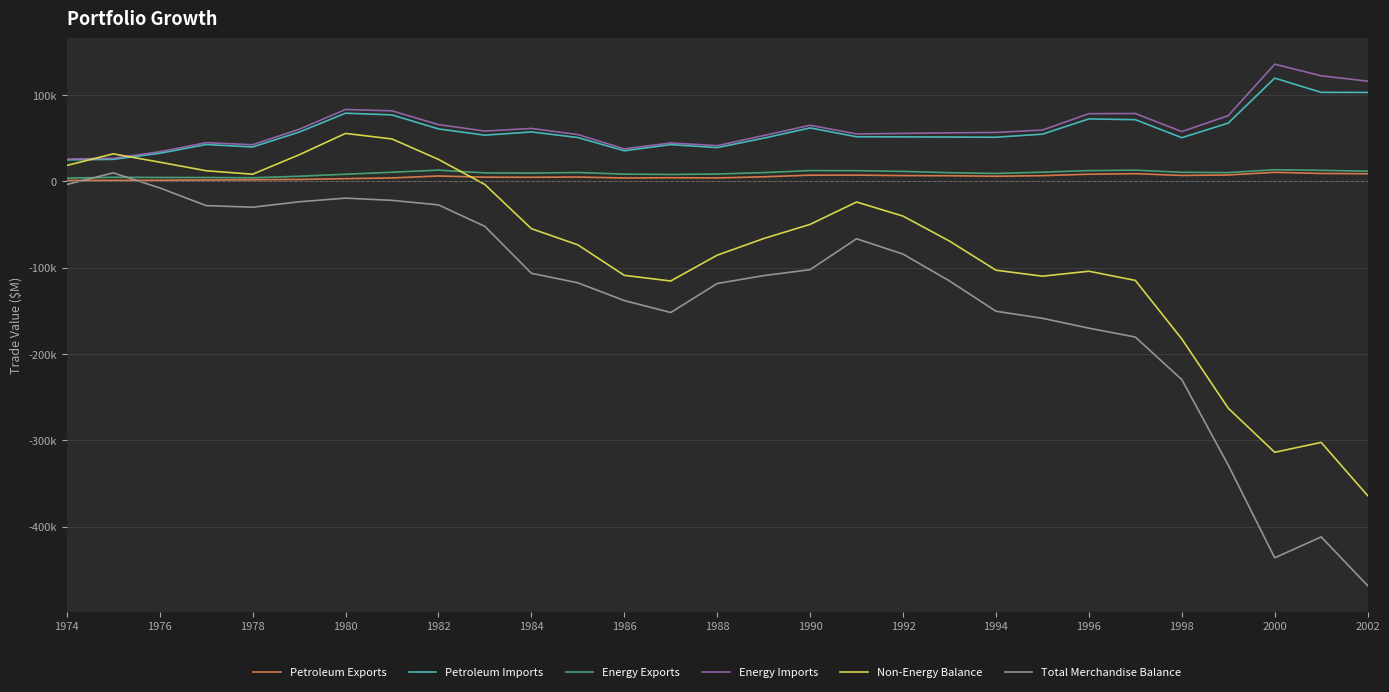

After their last crossing, which series has the higher values: Non-Energy Balance or Energy Exports?

Energy Exports